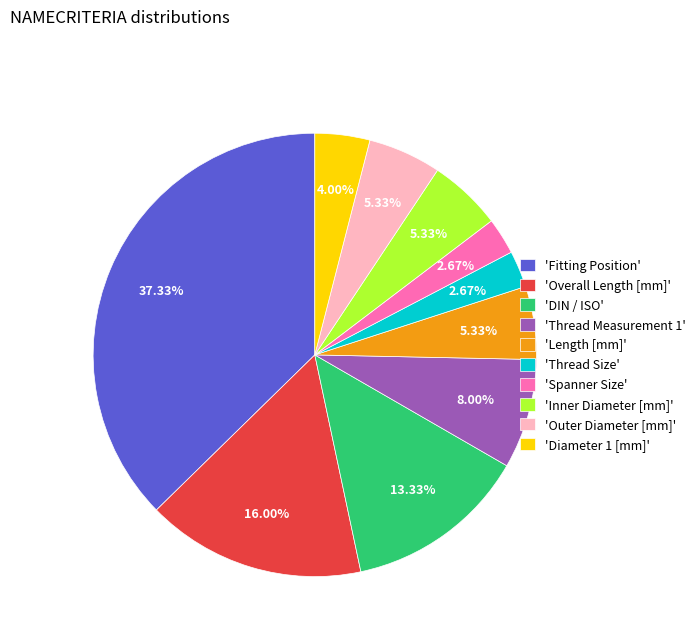

Do 'DIN / ISO' and 'Outer Diameter [mm]' together represent more than half of the pie?

No